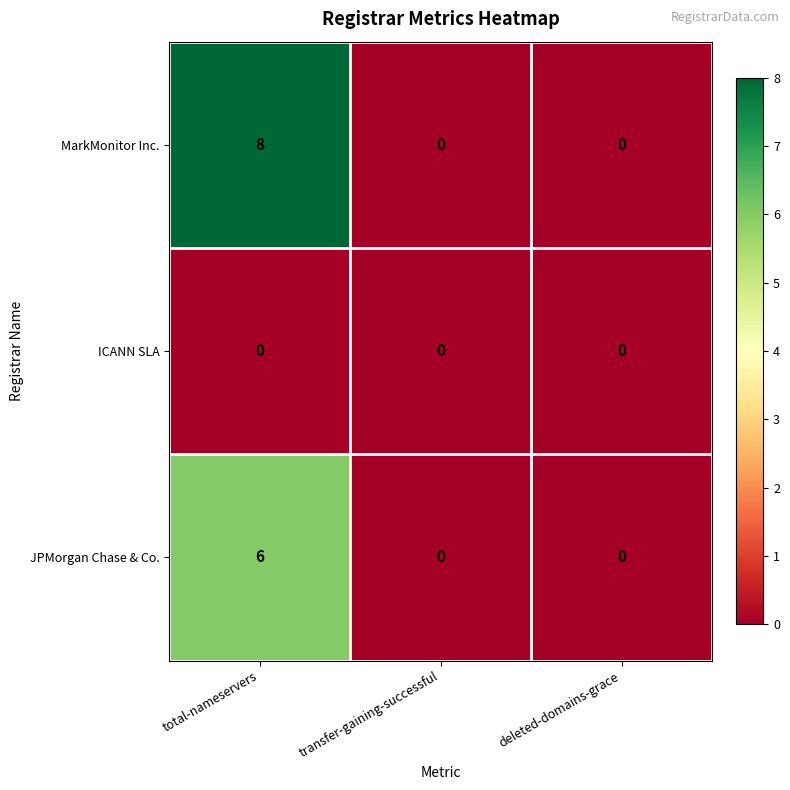

What is the maximum value shown in the chart?

8